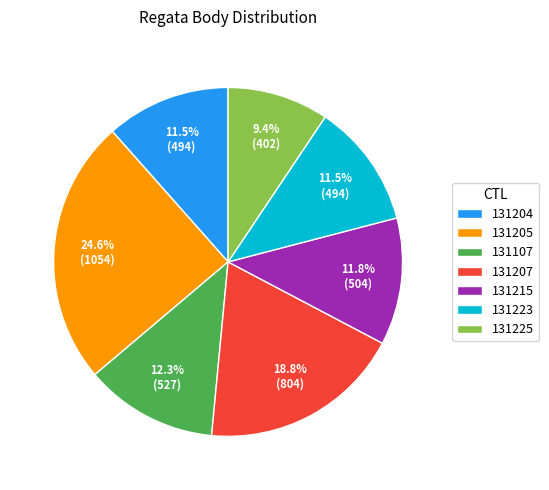

True or false: 131225 accounts for 9% of the total.

True